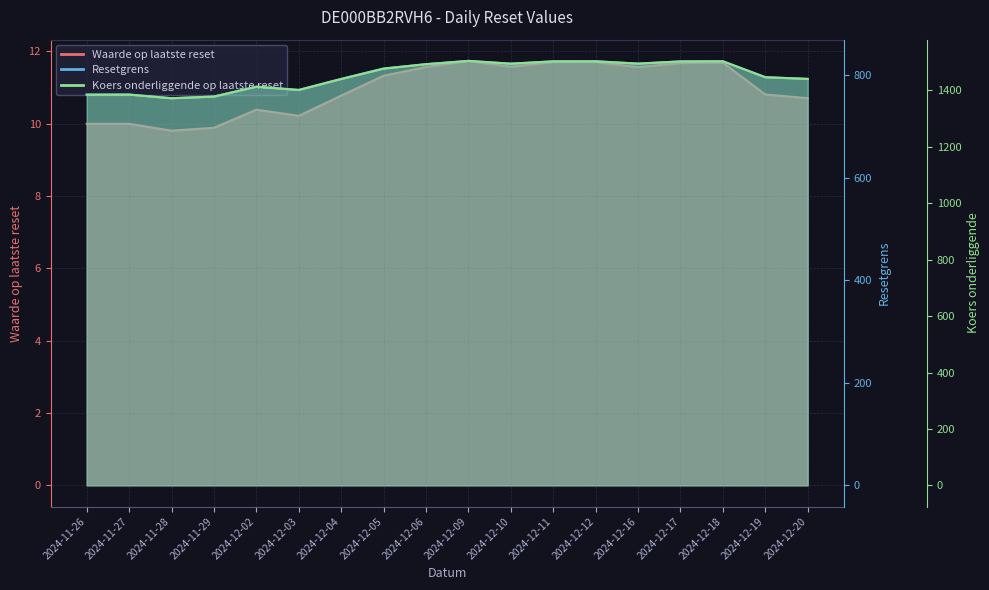

Between 2024-12-20 and 2024-12-02, which is larger?

2024-12-20